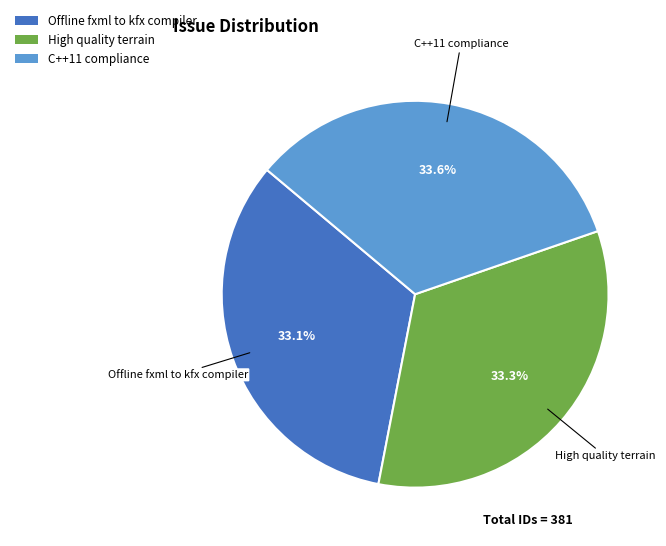

How many segments does this pie chart have?

3